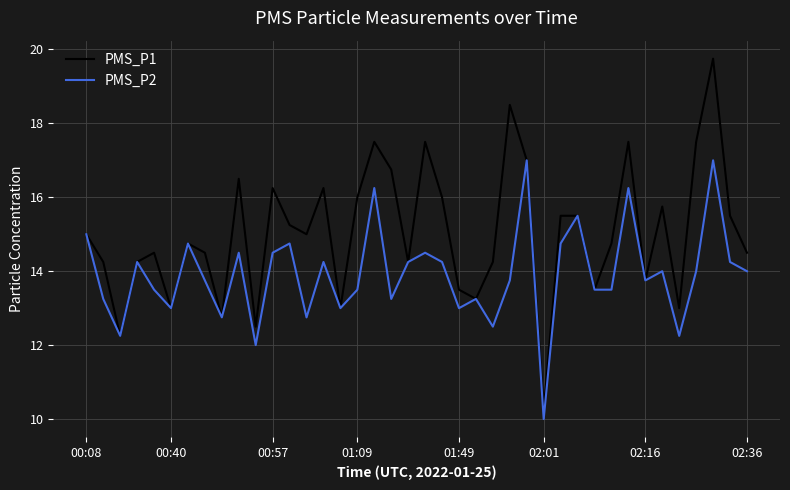

Rank the series by their average value, from lowest to highest.

PMS_P2, PMS_P1